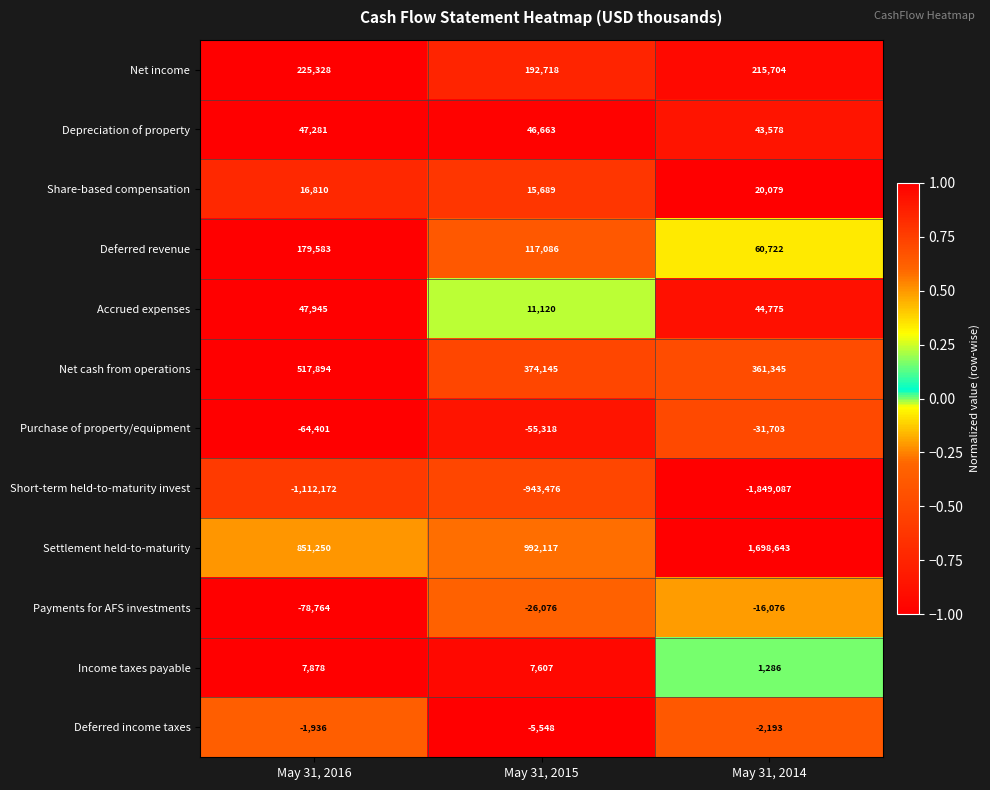

What is the sum of the Short-term held-to-maturity invest values at May 31, 2016 and May 31, 2014?

-2961259